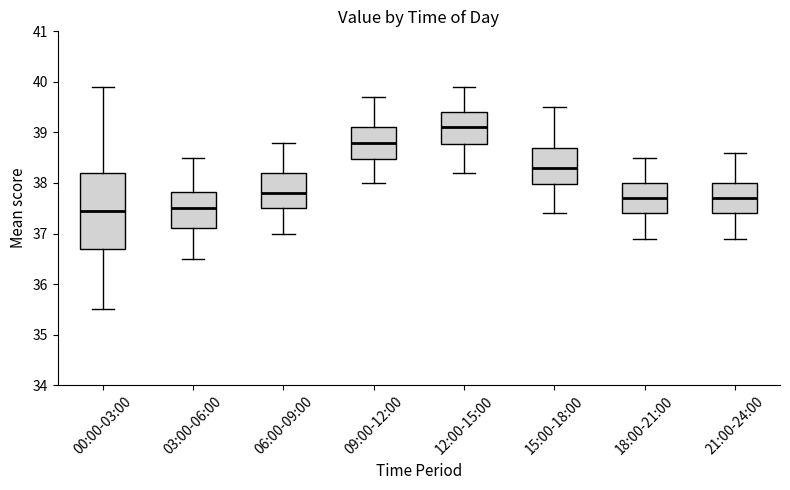

Reading left to right, read every box against the y-axis: the position of its median line, the range the box covers, and the ends of its whiskers. The values are not printed on the chart, so give them approximately, as read against the axis.

00:00-03:00: median 37.5, box 36.7 to 38.2, whiskers 35.5 to 39.9
03:00-06:00: median 37.5, box 37.1 to 37.8, whiskers 36.5 to 38.5
06:00-09:00: median 37.8, box 37.5 to 38.2, whiskers 37.0 to 38.8
09:00-12:00: median 38.8, box 38.5 to 39.1, whiskers 38.0 to 39.7
12:00-15:00: median 39.1, box 38.8 to 39.4, whiskers 38.2 to 39.9
15:00-18:00: median 38.3, box 38.0 to 38.7, whiskers 37.4 to 39.5
18:00-21:00: median 37.7, box 37.4 to 38.0, whiskers 36.9 to 38.5
21:00-24:00: median 37.7, box 37.4 to 38.0, whiskers 36.9 to 38.6